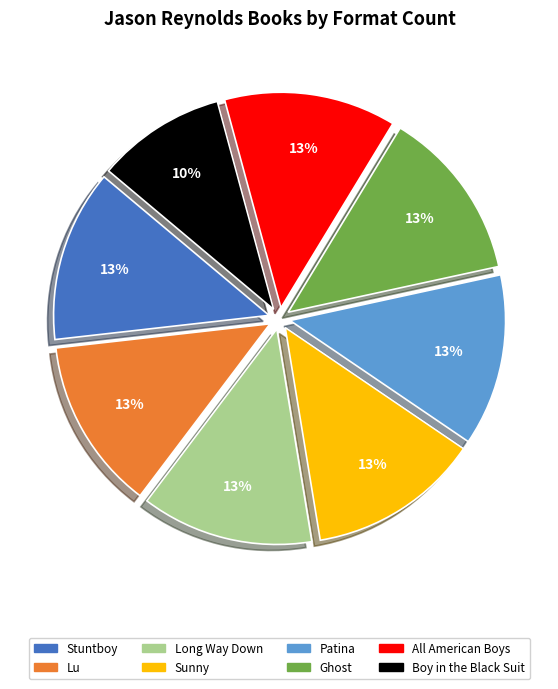

To the nearest percent, what is the combined percentage of Patina and Sunny?

26%